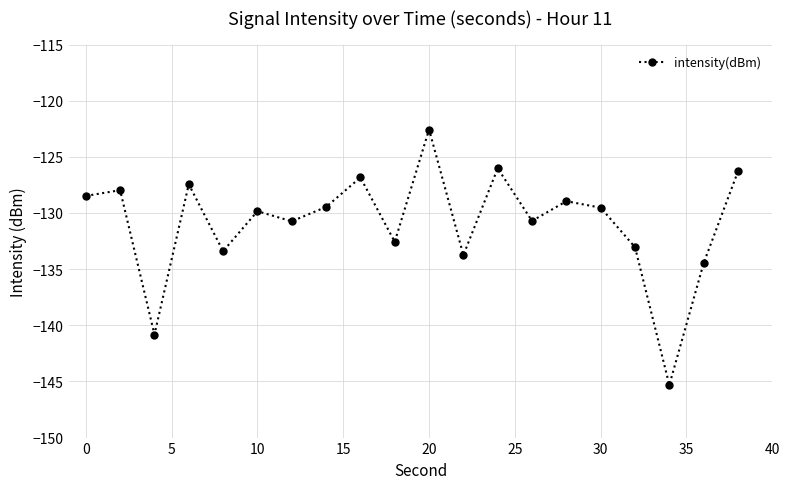

What is the minimum value shown in the chart?

-145.3